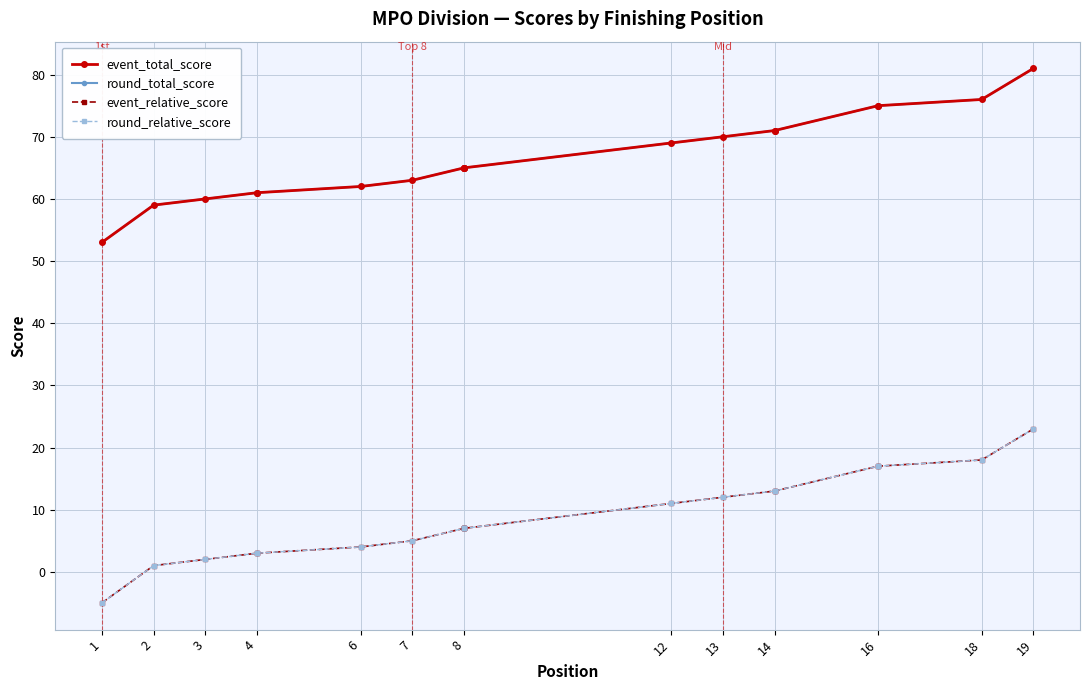

Which category has the lowest value in the event_total_score series?

1